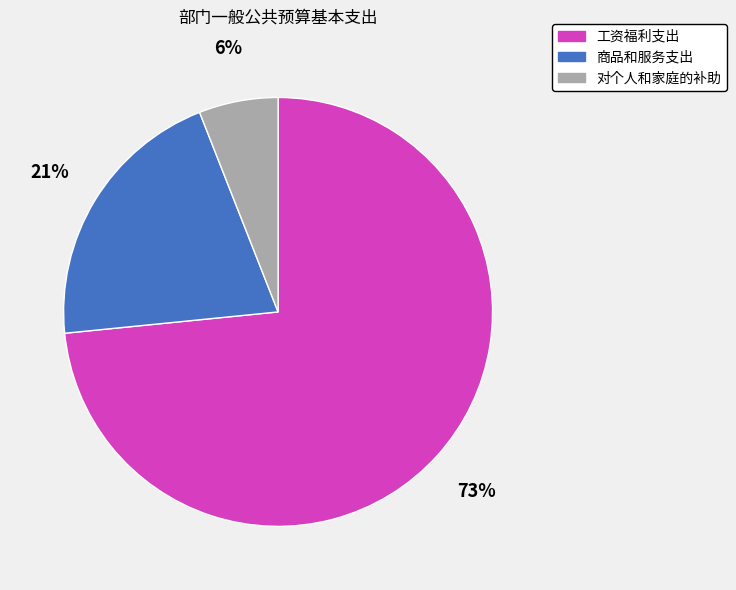

How many slices are in this pie chart?

3